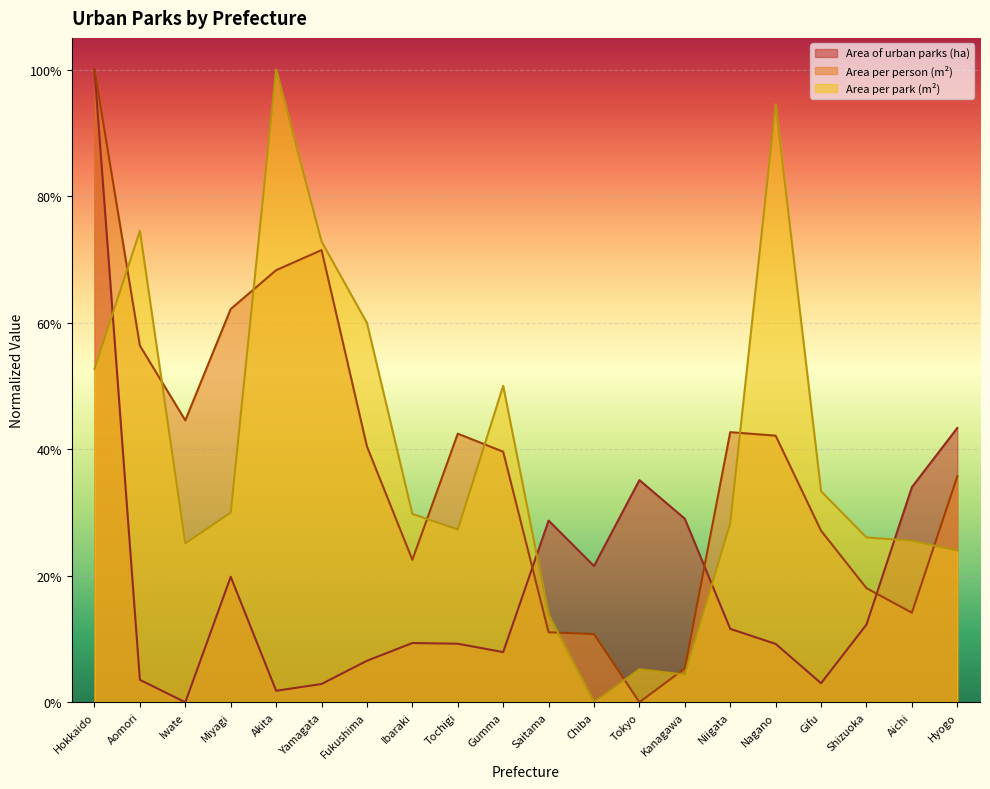

What is the difference between the maximum and minimum values in the Area per park (m2) series?

1.0